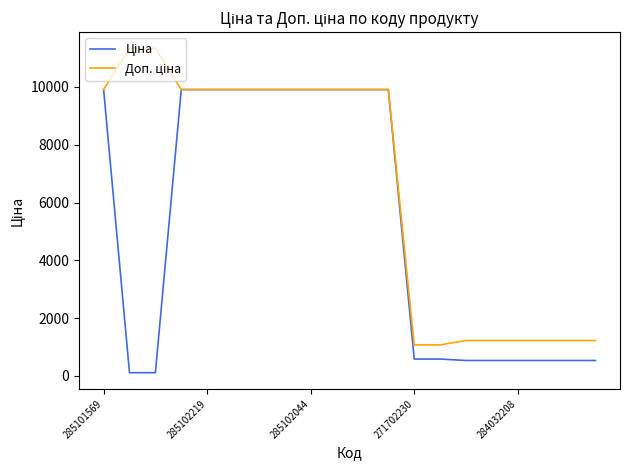

What is the greatest value displayed?

11334.0